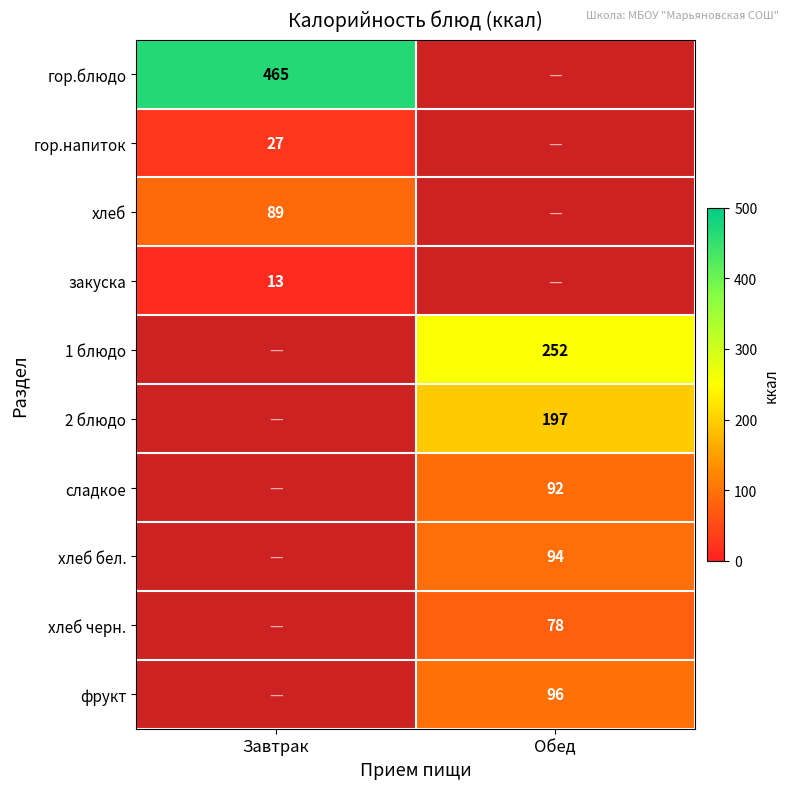

Is the value of хлеб бел. at Обед greater than the value of хлеб at Завтрак?

Yes